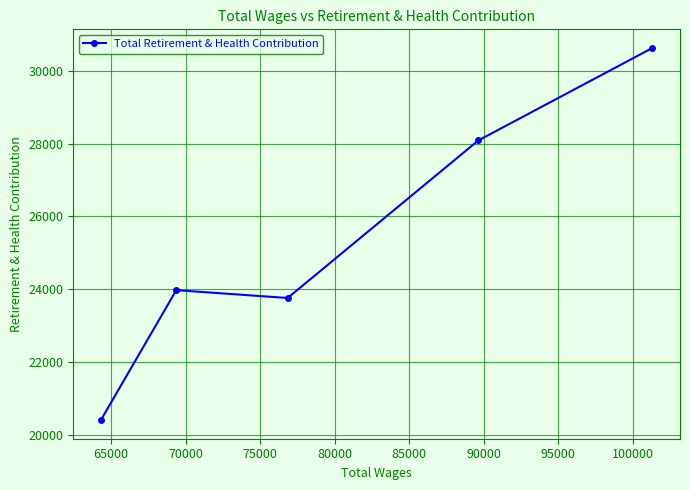

What is the value of the 2nd point from the left?

23977